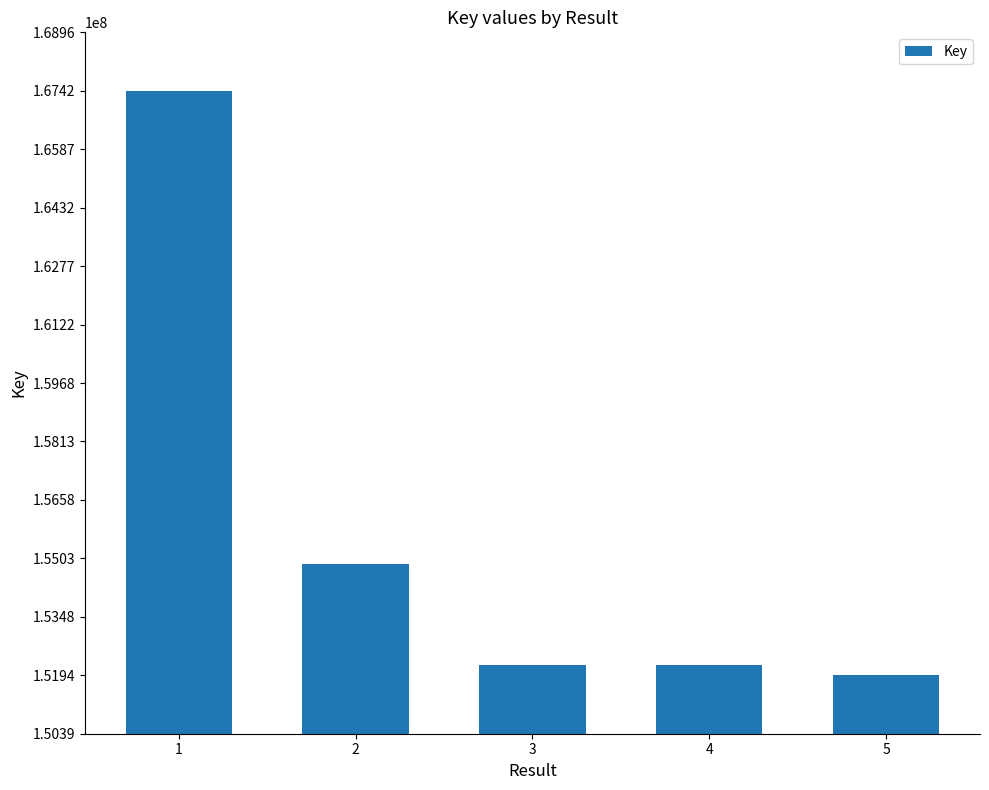

What is the greatest value displayed?

167415709